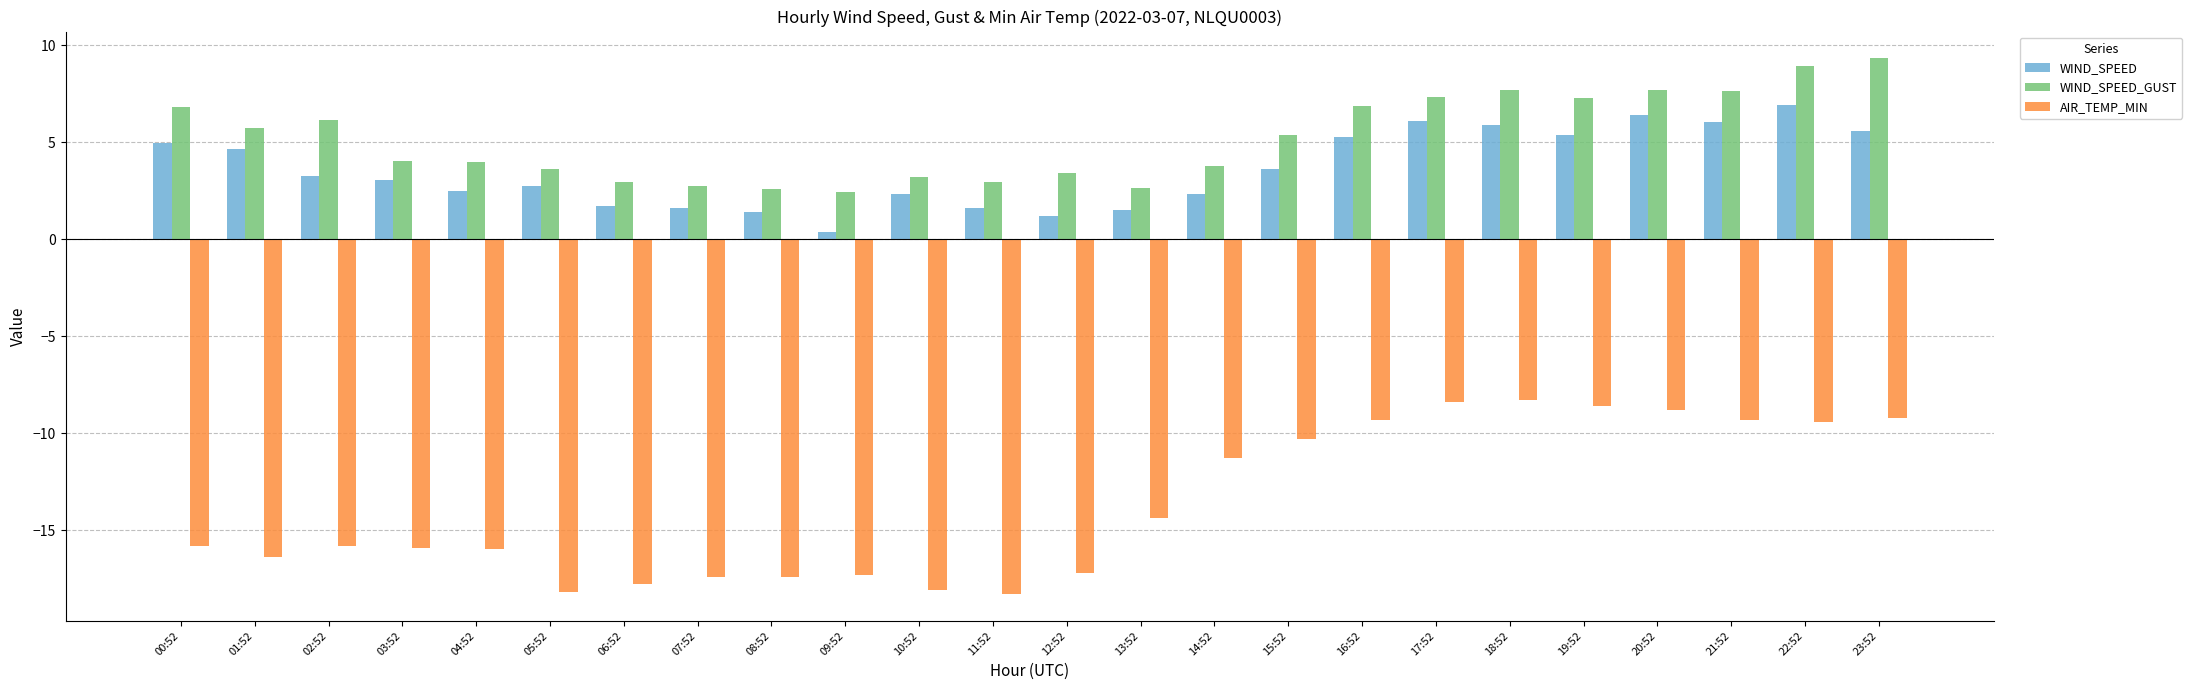

Where does the AIR_TEMP_MIN series first go above -15?

13:52